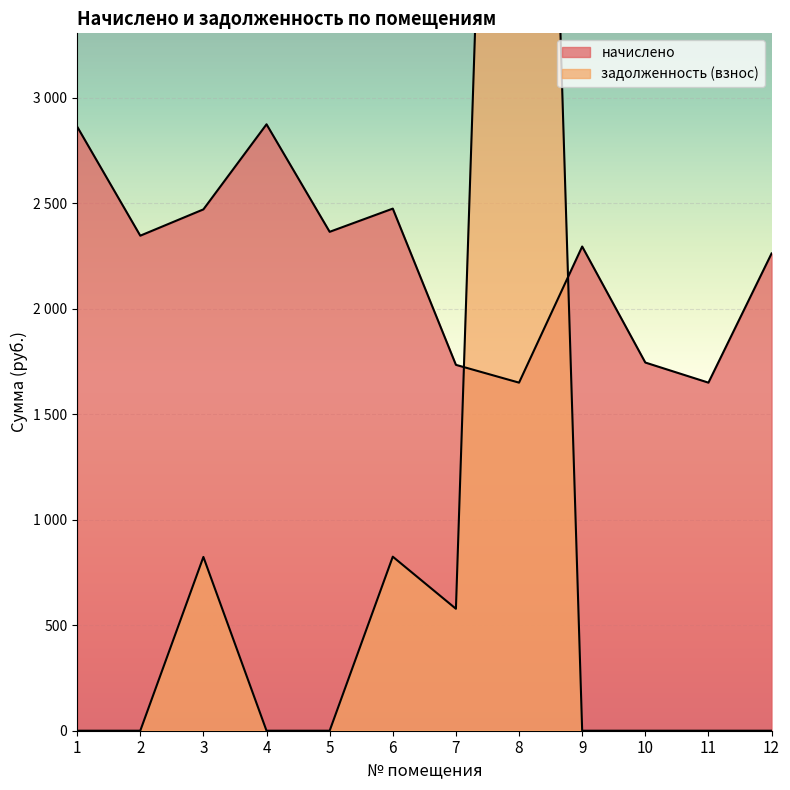

What is the average value of the задолженность (взнос) series?

986.2